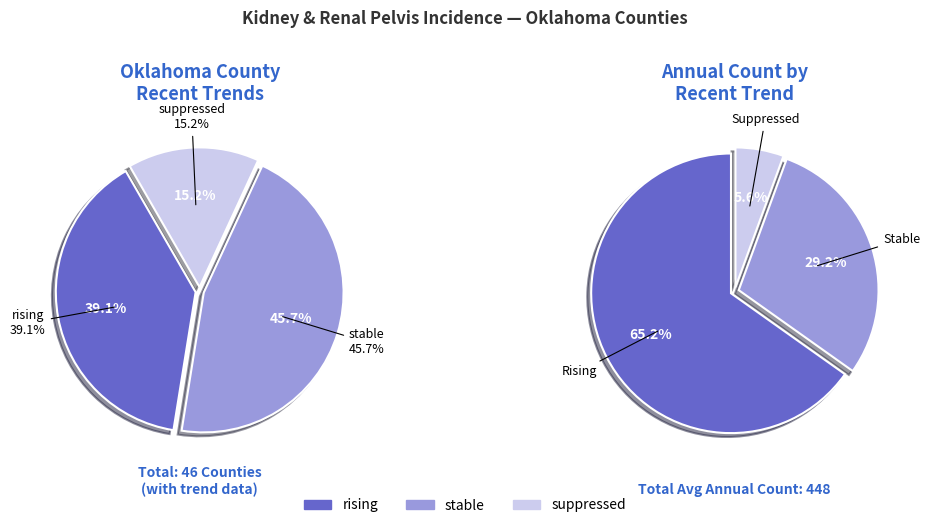

What percentage is NOT represented by stable?

54.3%